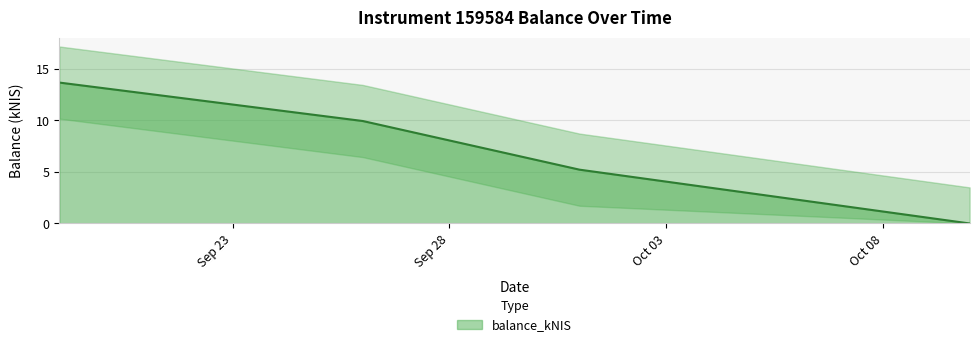

What value does the data have at 2024-09-19?

13.7